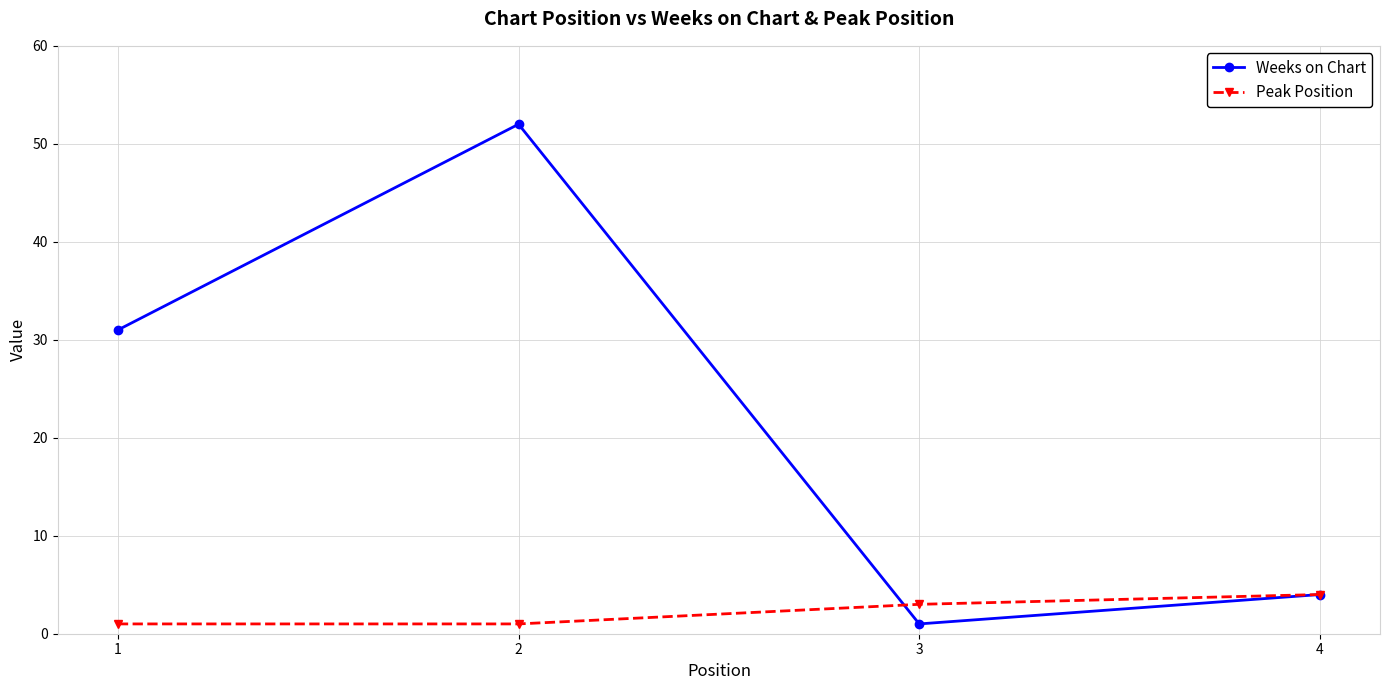

Which series has the widest spread of values?

Weeks on Chart